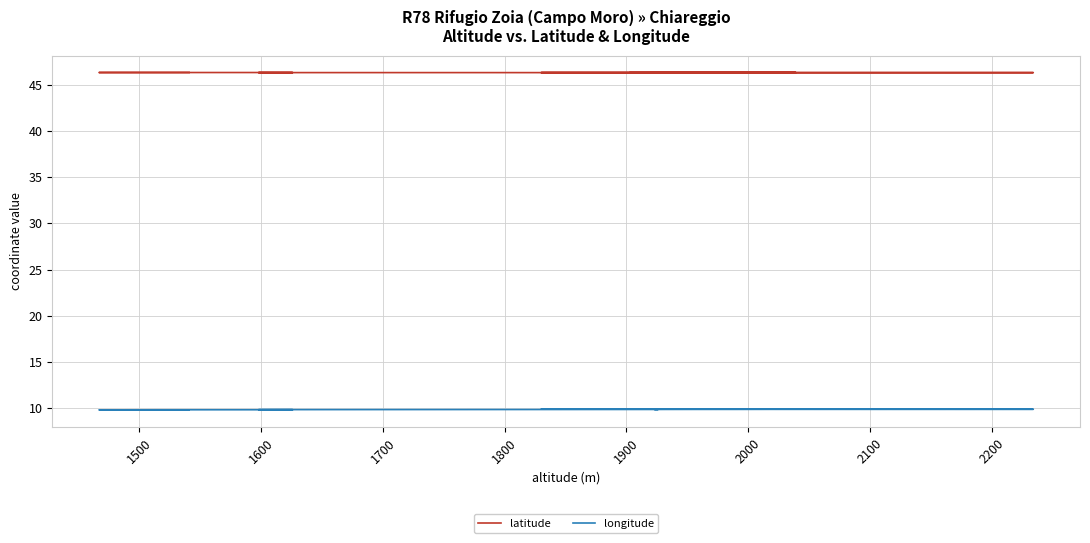

What is the value of the latitude point at the 23rd from the left?

46.3